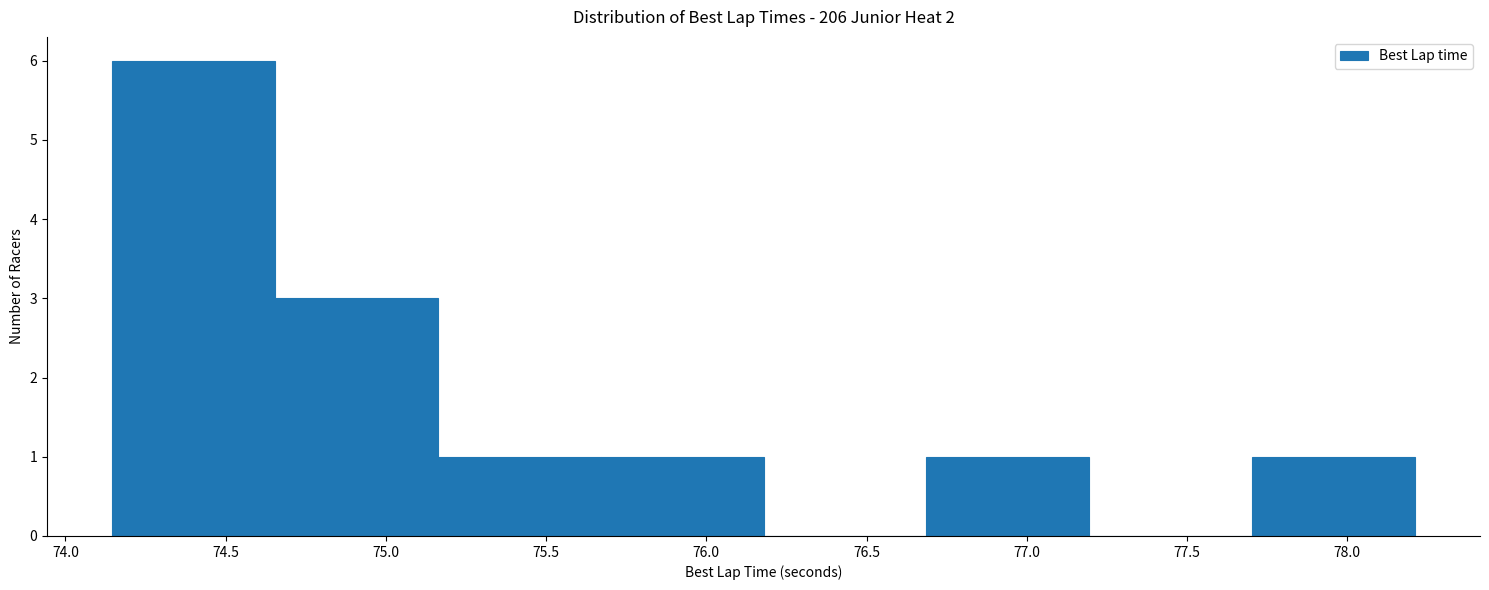

Reading left to right, transcribe this chart: for each bar, give the range it covers on the x-axis and its height. Neither the bar edges nor the heights are printed on the chart, so give them approximately, as read against the axes.

74.15 to 74.65: 6
74.65 to 75.15: 3
75.15 to 75.65: 1
75.65 to 76.20: 1
76.20 to 76.70: 0
76.70 to 77.20: 1
77.20 to 77.70: 0
77.70 to 78.20: 1